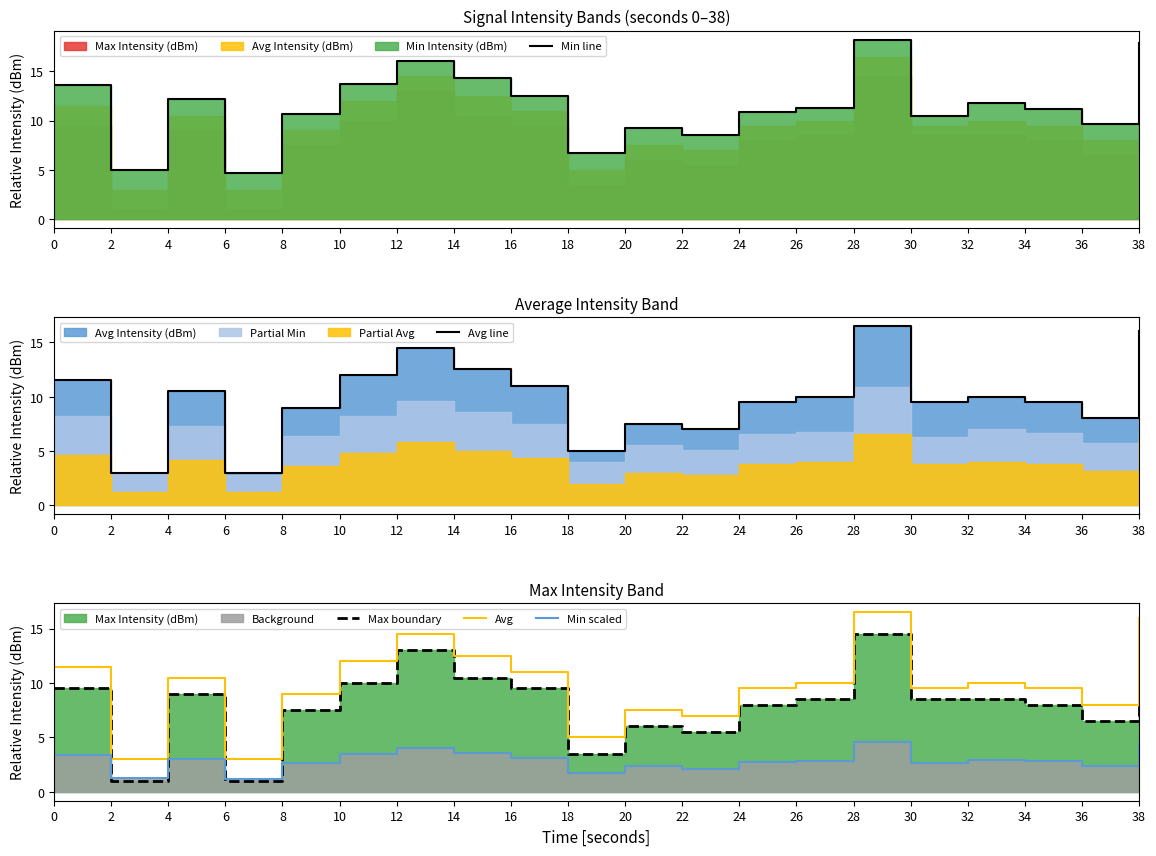

Which series has the largest total across all categories?

Min line